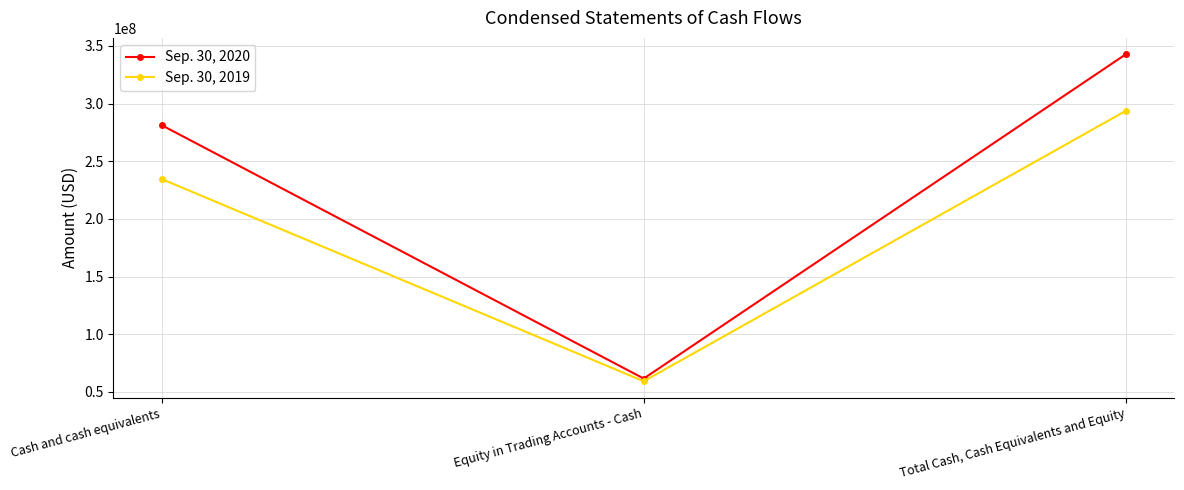

At which label does Sep. 30, 2020 reach its peak?

Total Cash, Cash Equivalents and Equity